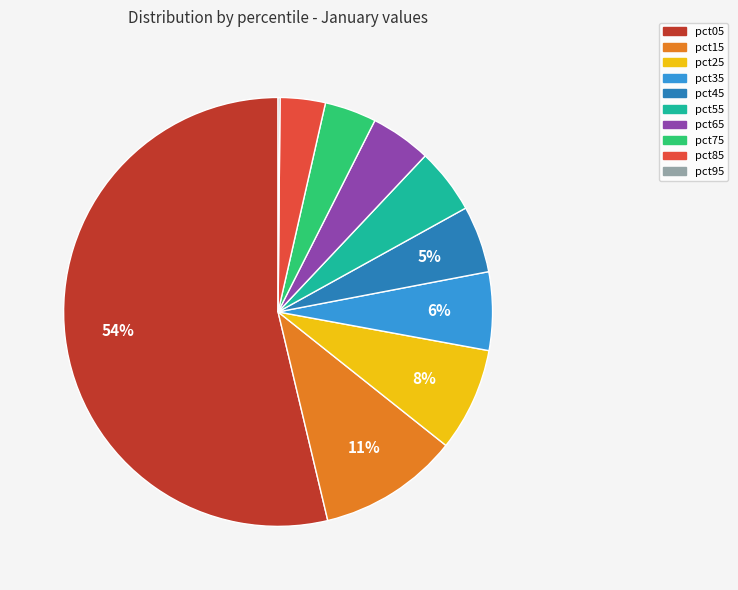

To the nearest percent, what portion does pct65 represent?

5%